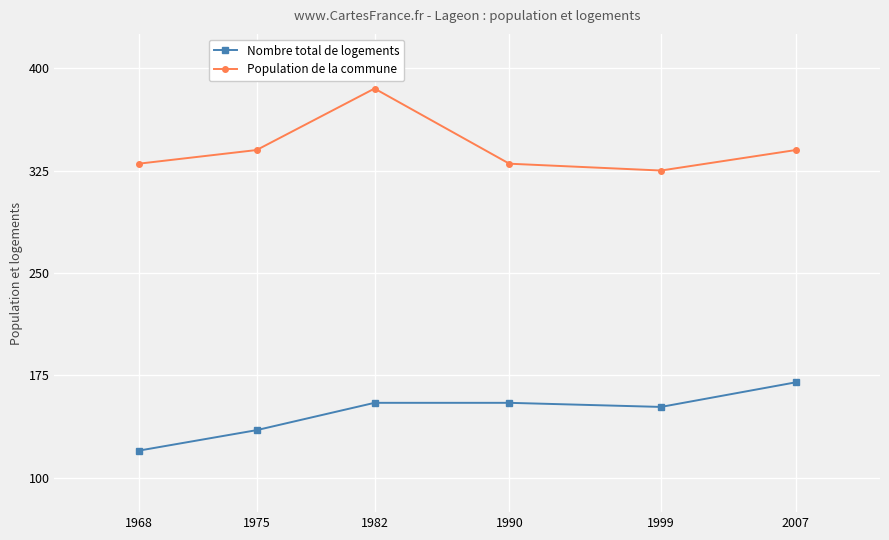

Is the value of Nombre total de logements at 1999 greater than the value of Population de la commune at 2007?

No